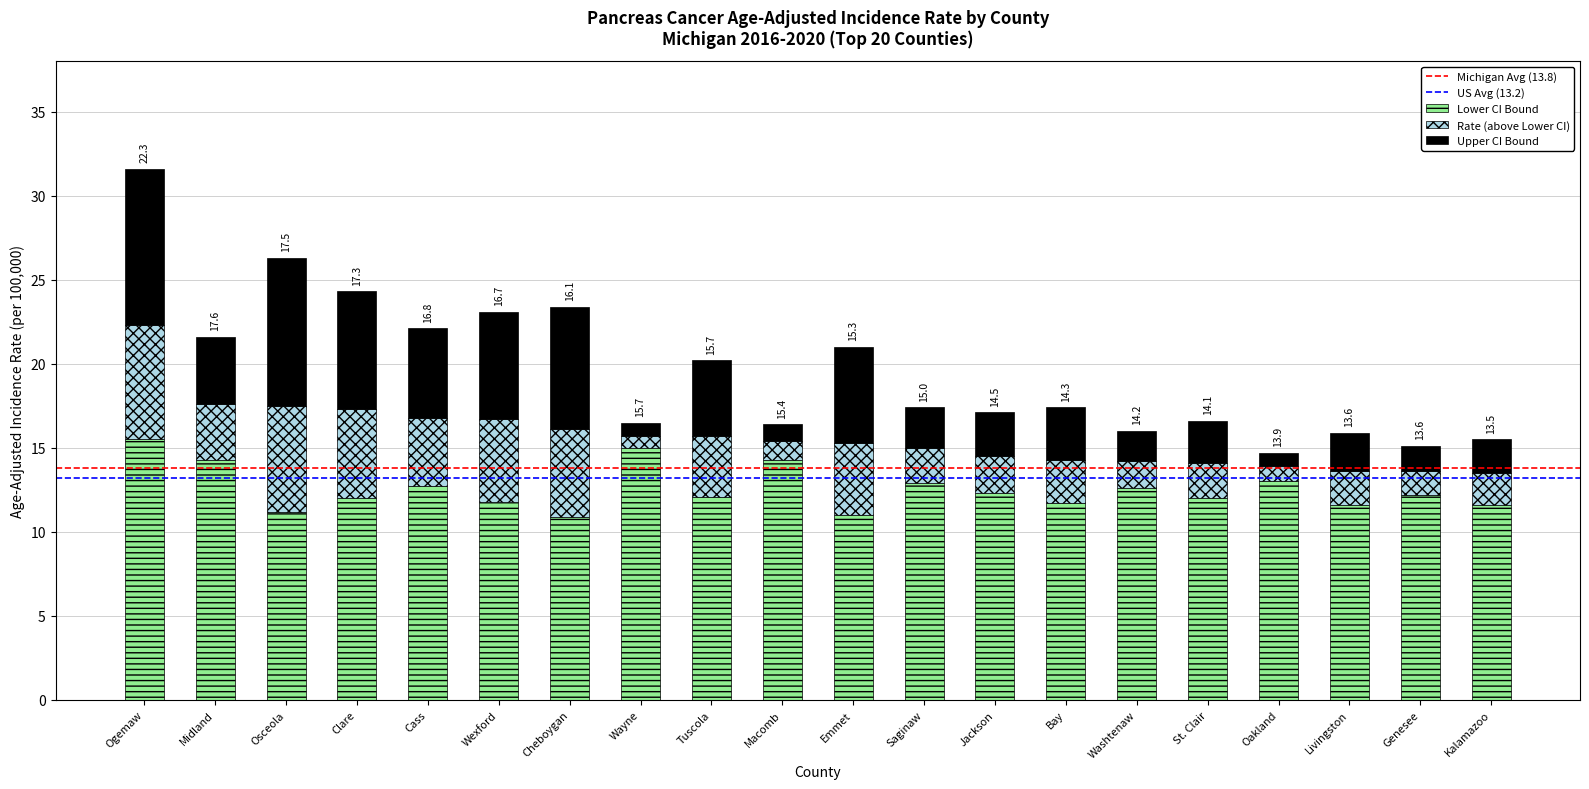

What is the difference between the maximum and second lowest values in the Lower CI Bound series?

4.5